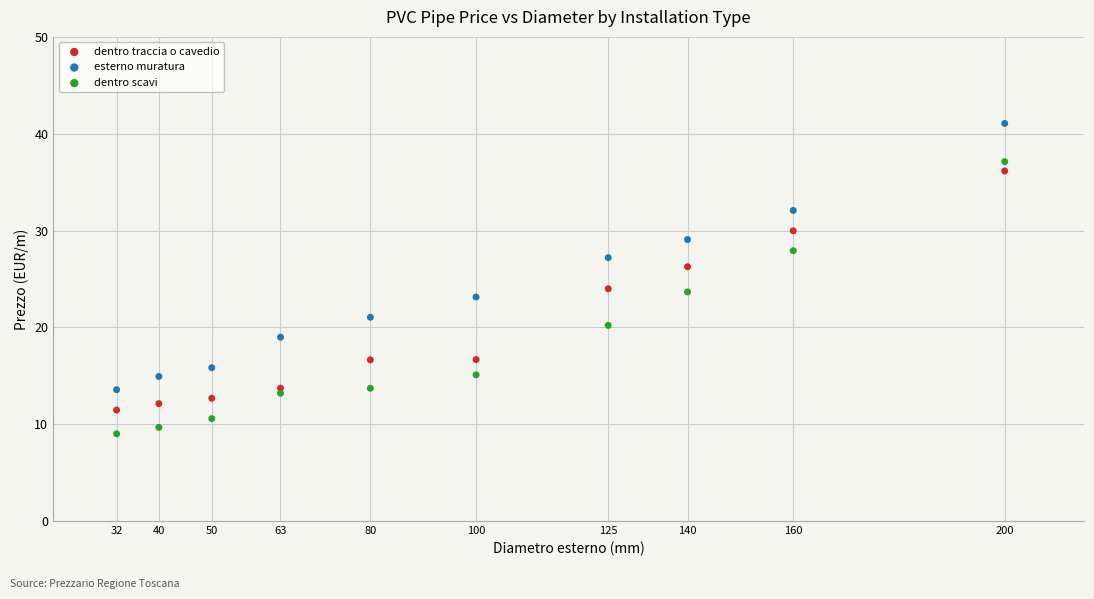

Across all data points, what is the range of X values (max minus min)?

168.0